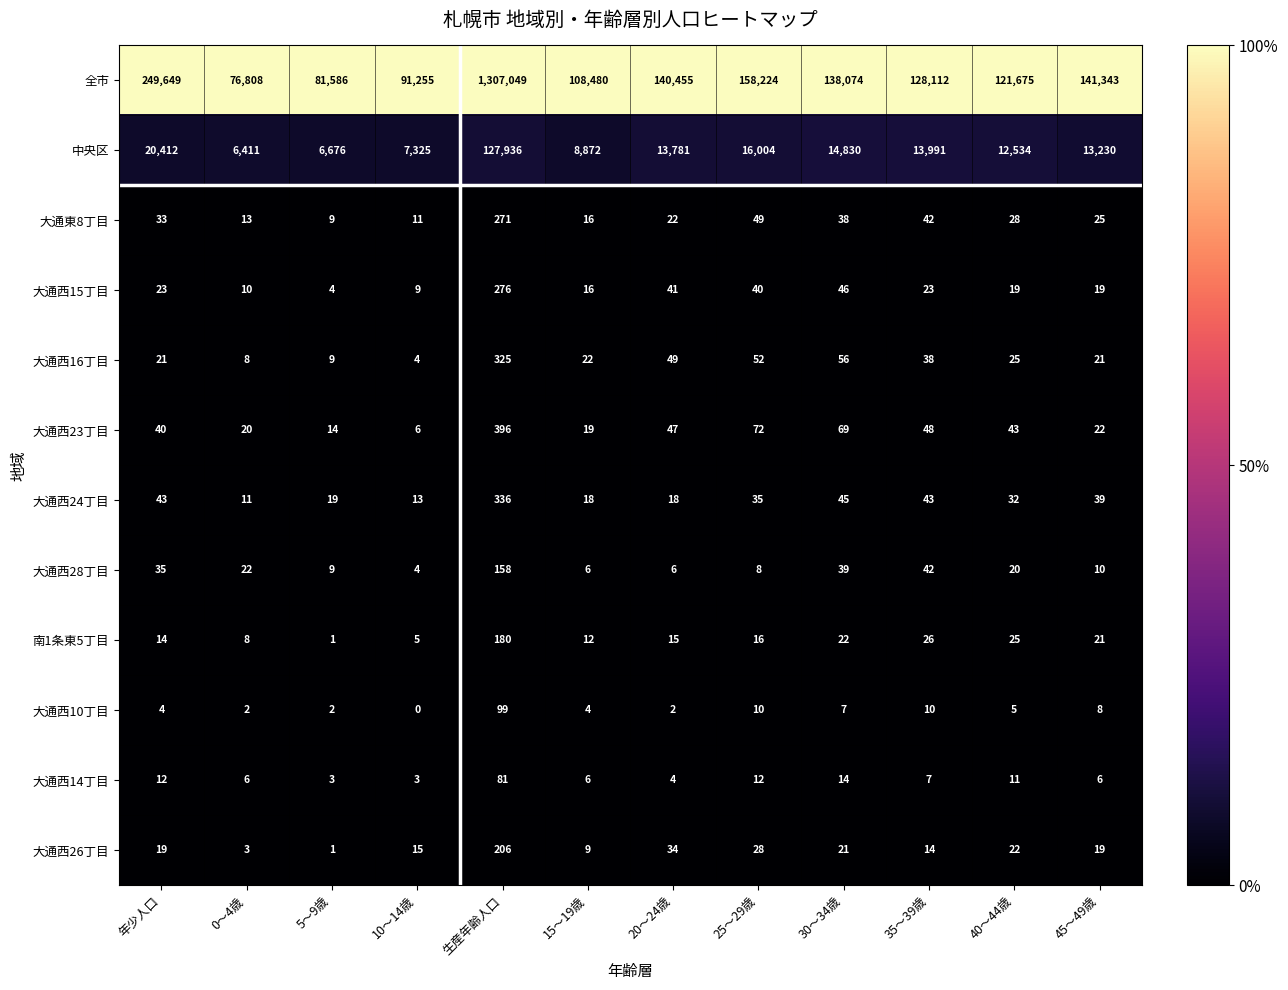

How many distinct data groups are displayed?

12